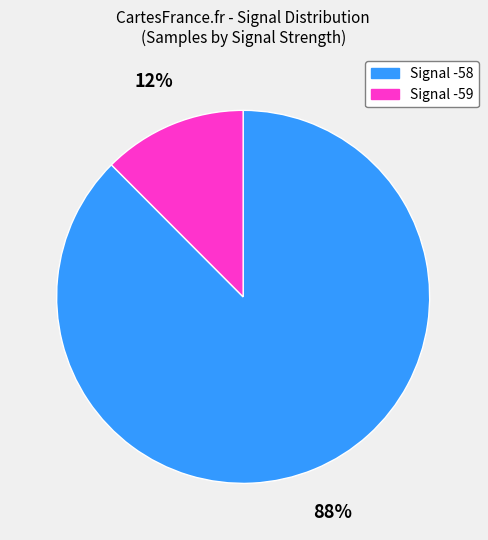

True or false: Signal -59 accounts for 12% of the total.

True